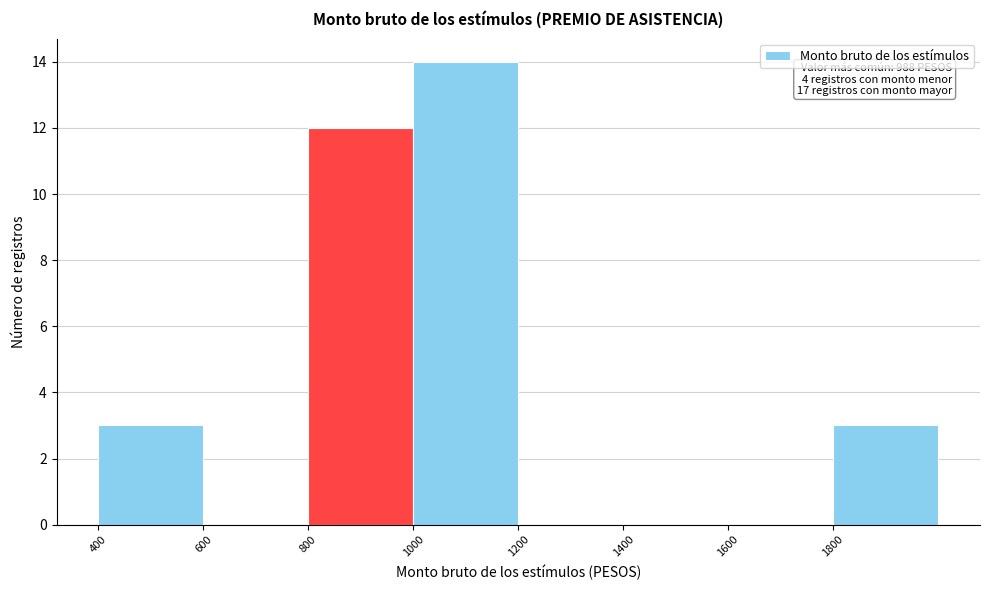

Over which range of the x-axis is the bar tallest?

1000 to 1200